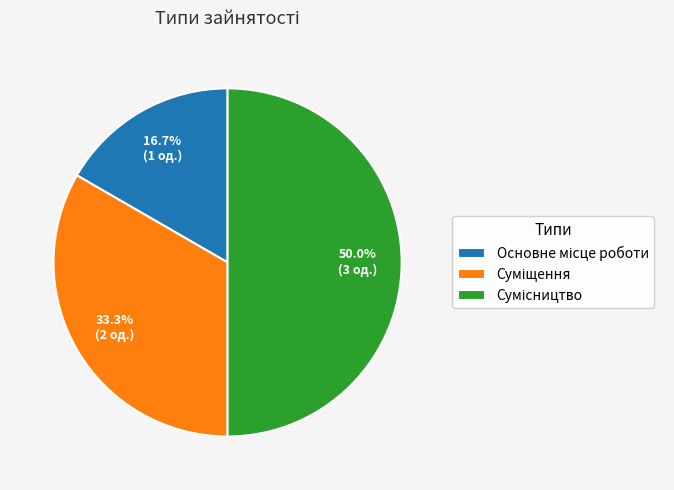

Does Сумісництво represent more than half of the total?

No